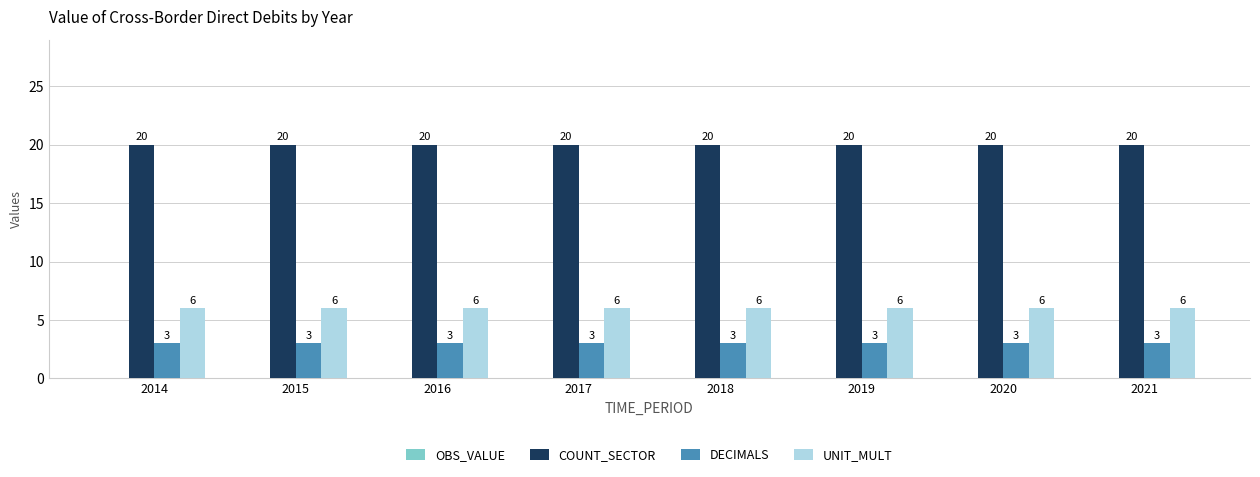

Rank the series at 2015 from highest to lowest value.

COUNT_SECTOR, UNIT_MULT, DECIMALS